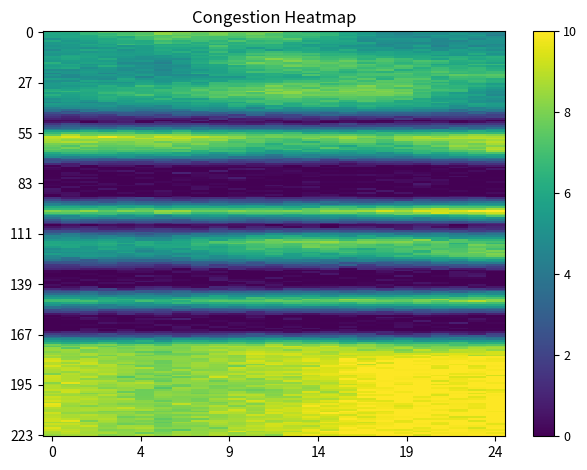

Which series has the widest spread of values?

1